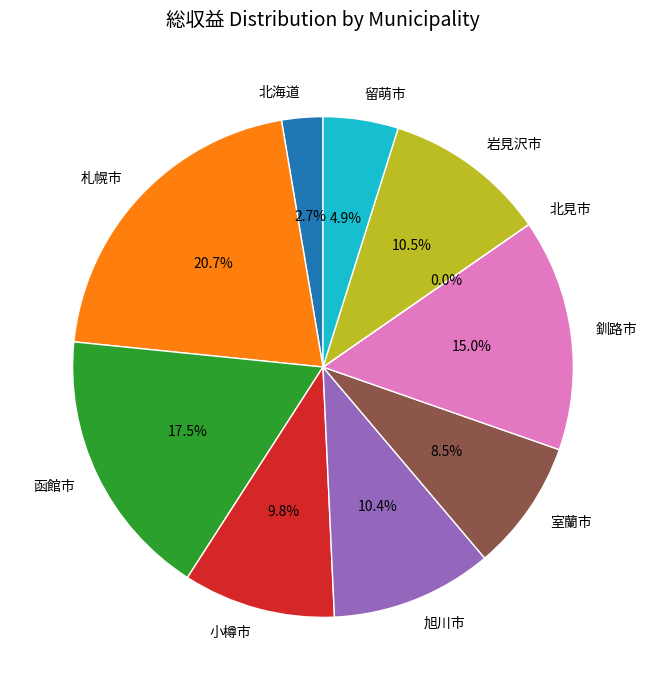

What is the ratio of the value at 釧路市 to the value at 室蘭市?

1.8